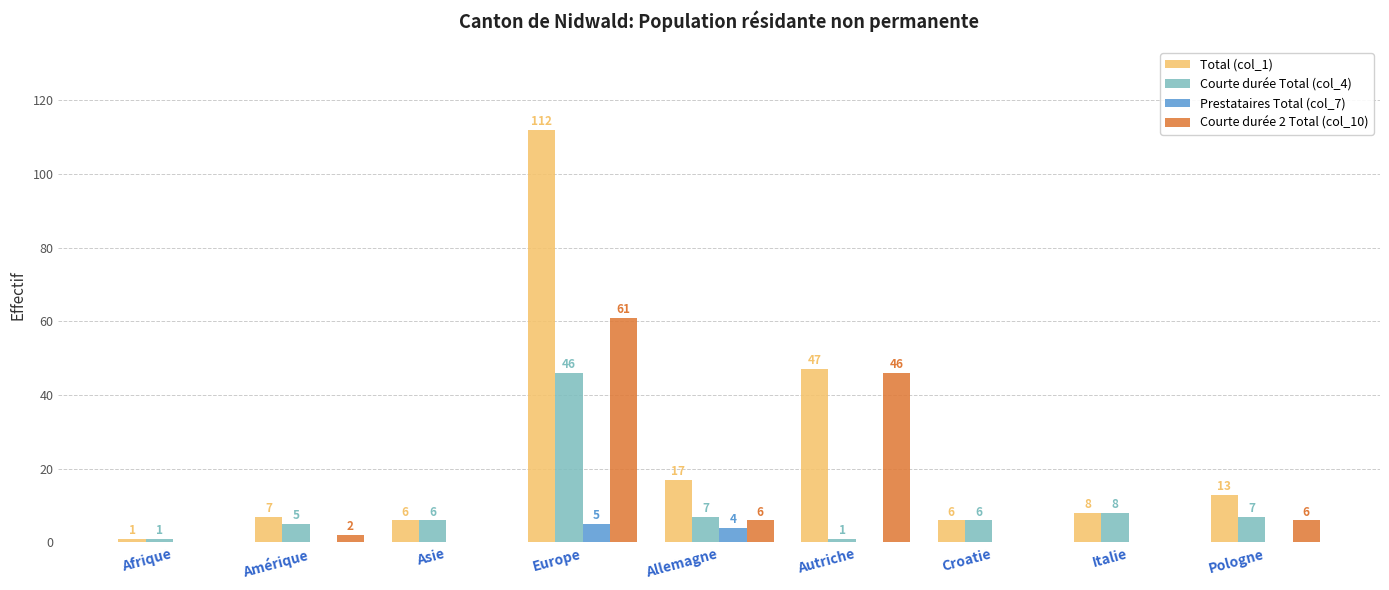

Reading left to right, transcribe all the data shown in this chart.

Total (col_1): Afrique=1	Amérique=7	Asie=6	Europe=112	Allemagne=17	Autriche=47	Croatie=6	Italie=8	Pologne=13
Courte durée Total (col_4): Afrique=1	Amérique=5	Asie=6	Europe=46	Allemagne=7	Autriche=1	Croatie=6	Italie=8	Pologne=7
Prestataires Total (col_7): Afrique=0	Amérique=0	Asie=0	Europe=5	Allemagne=4	Autriche=0	Croatie=0	Italie=0	Pologne=0
Courte durée 2 Total (col_10): Afrique=0	Amérique=2	Asie=0	Europe=61	Allemagne=6	Autriche=46	Croatie=0	Italie=0	Pologne=6